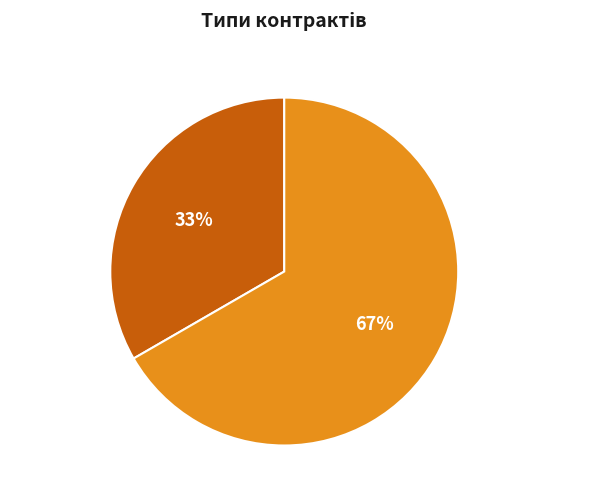

Rank the categories by value from highest to lowest.

Безстроковий, Строковий